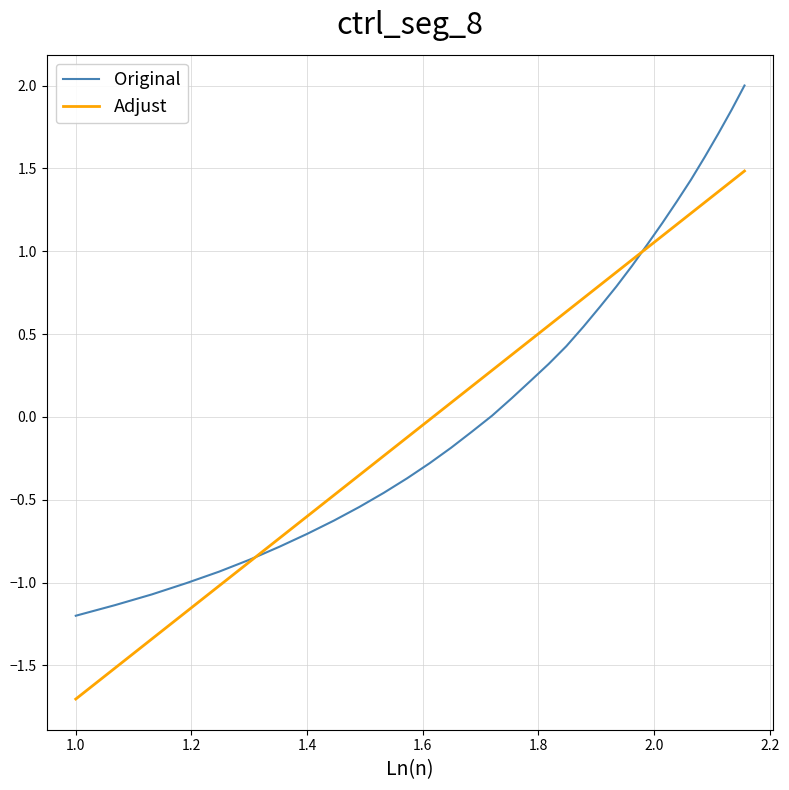

True or false: Adjust has more than 0 interior local peaks.

False